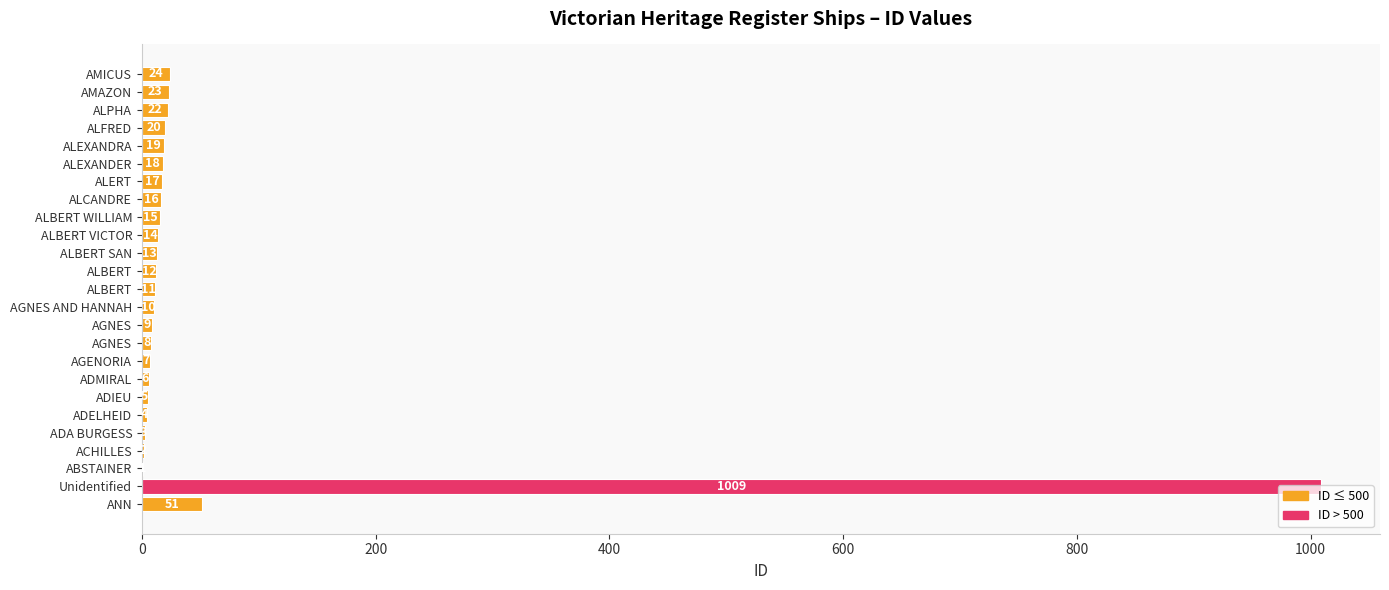

Are the bars horizontal?

Yes